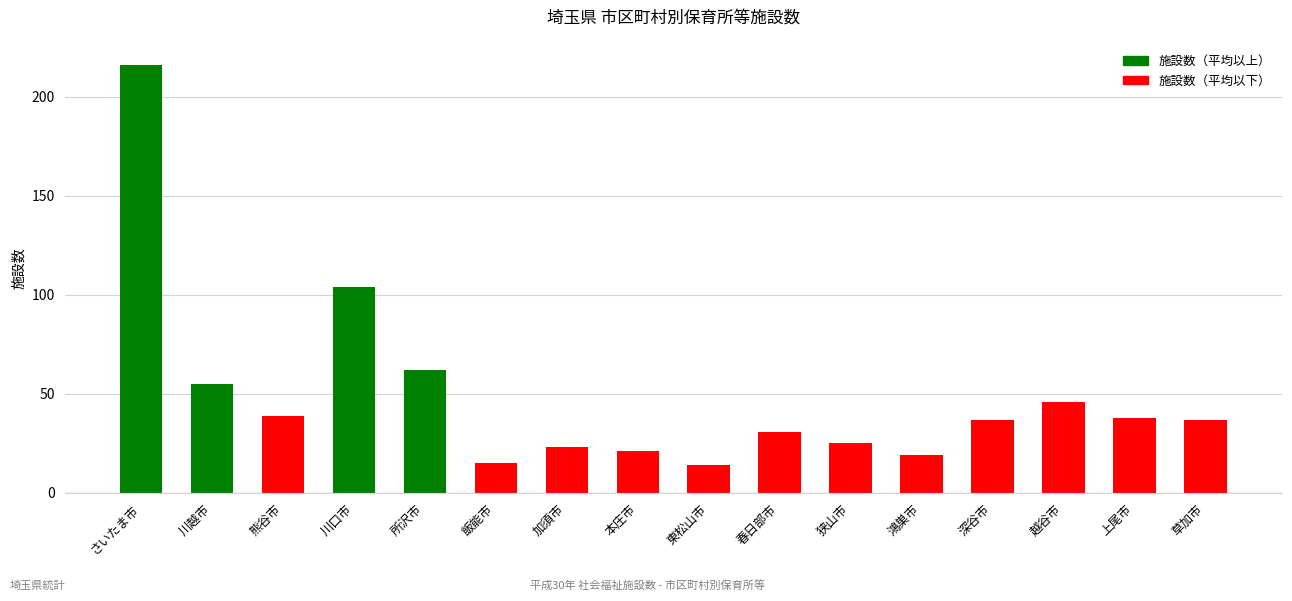

True or false: the data shows 51 at 春日部市.

False